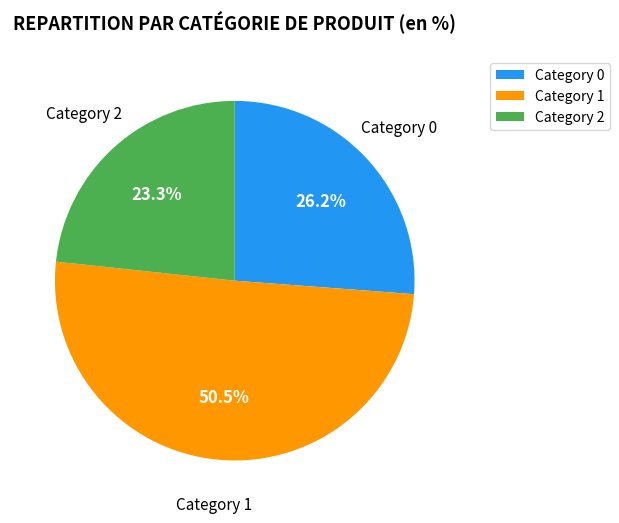

Is there a majority slice in this chart?

Yes